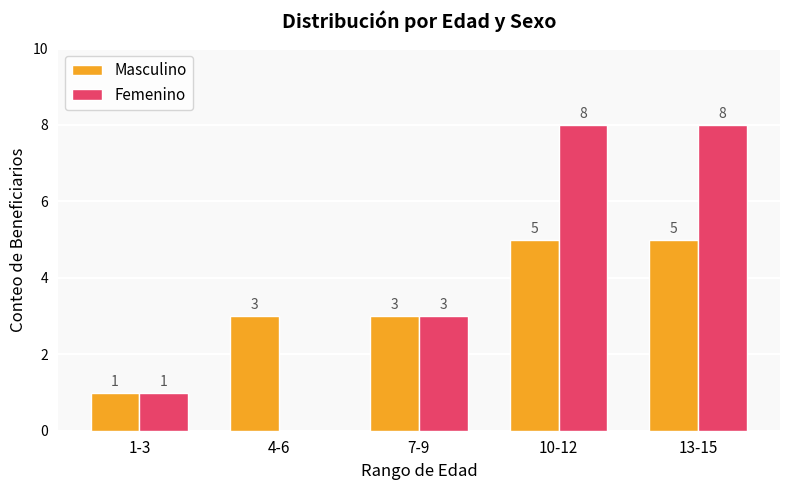

Which series has the largest total across all categories?

Femenino